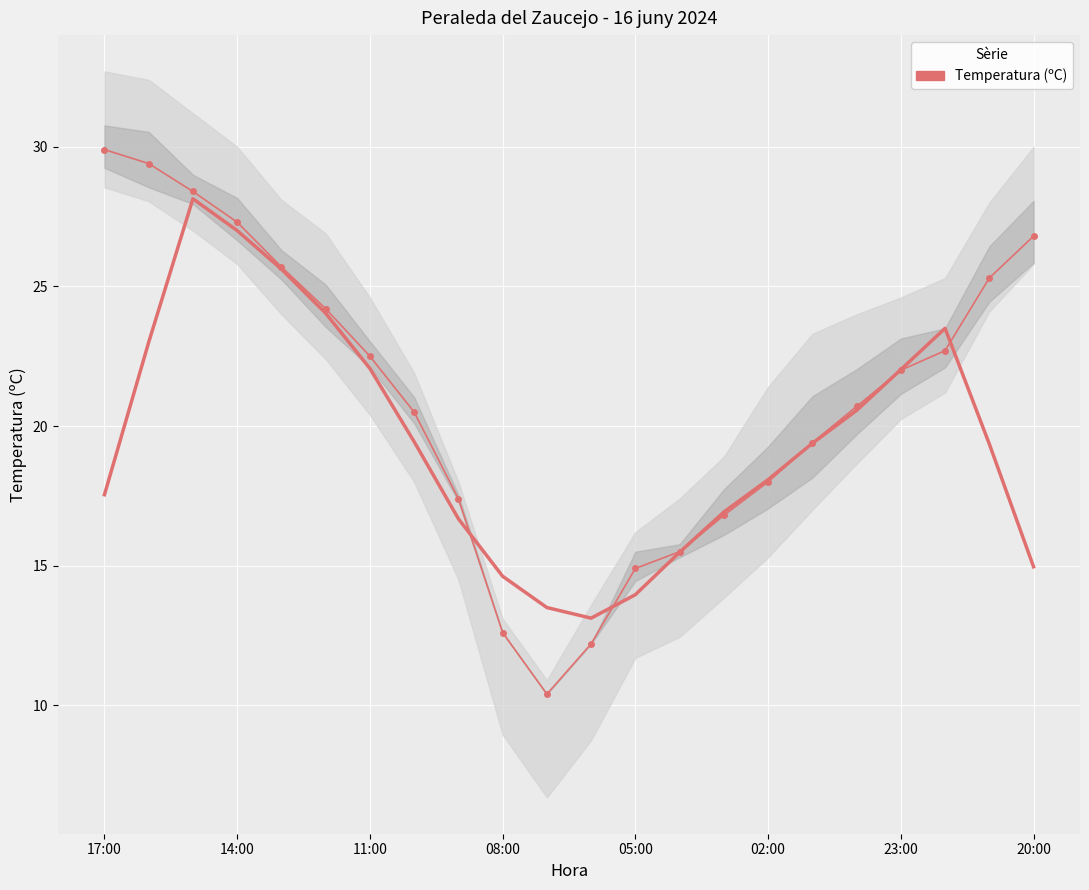

What is the average value?

21.0